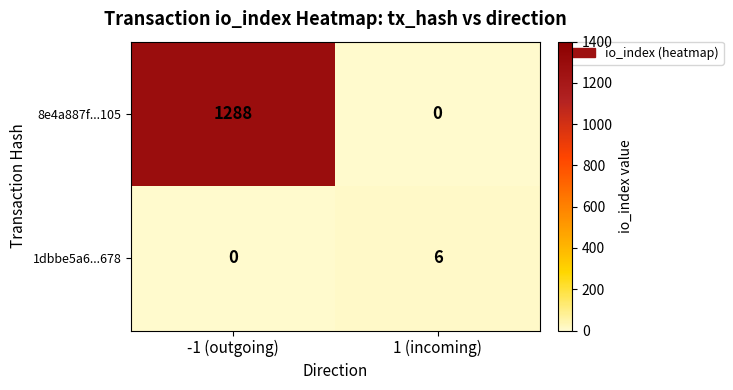

Reading left to right, list all the values displayed in this chart.

8e4a887f...105: -1 (outgoing)=1288	1 (incoming)=0
1dbbe5a6...678: -1 (outgoing)=0	1 (incoming)=6